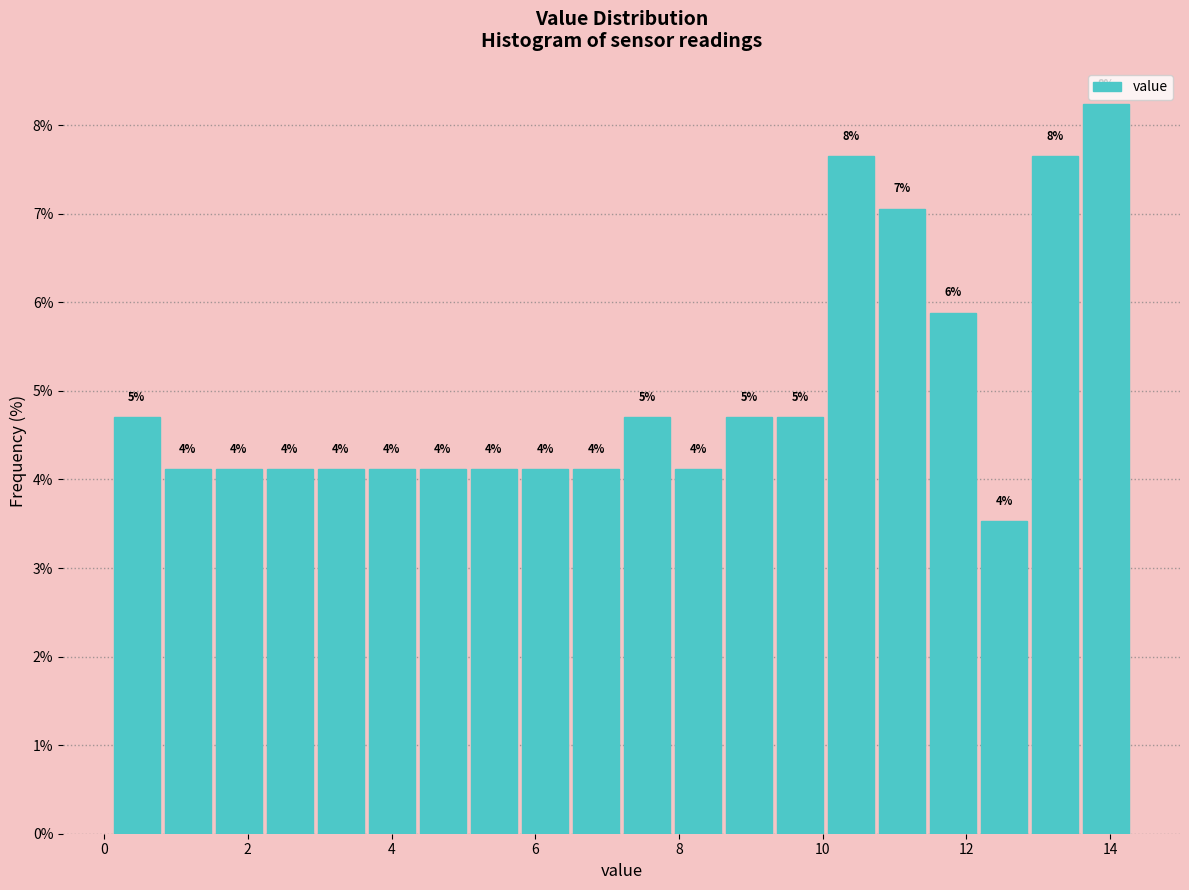

Around what value on the x-axis is the tallest bar? Give the approximate position of its centre, as read against the axis.

14.0